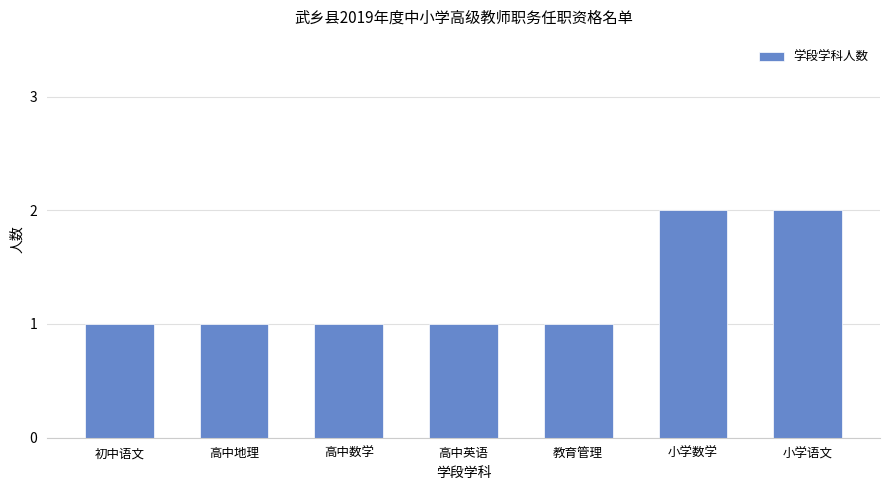

Approximately how many times larger is the value at 教育管理 compared to 高中英语?

1.0